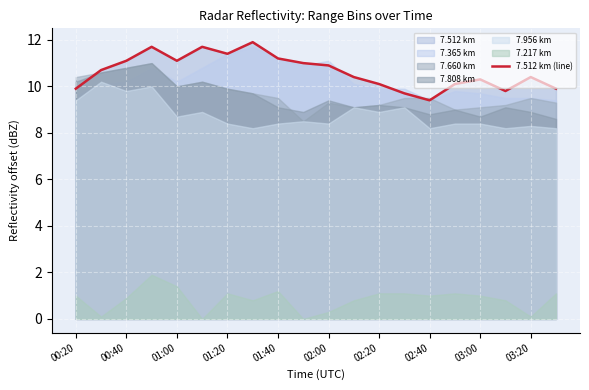

What is the minimum value for 7.512 km (line)?

9.4